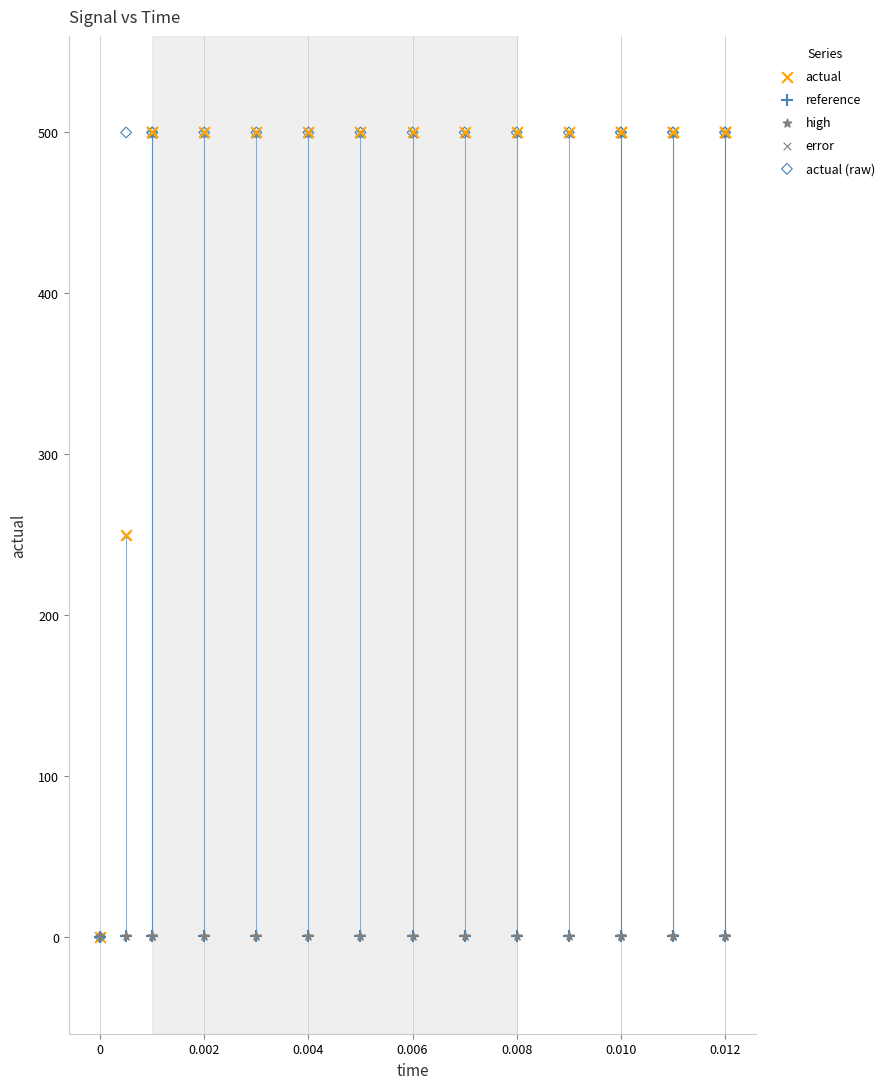

What are all the series names shown in the legend?

actual, reference, high, error, actual (raw)